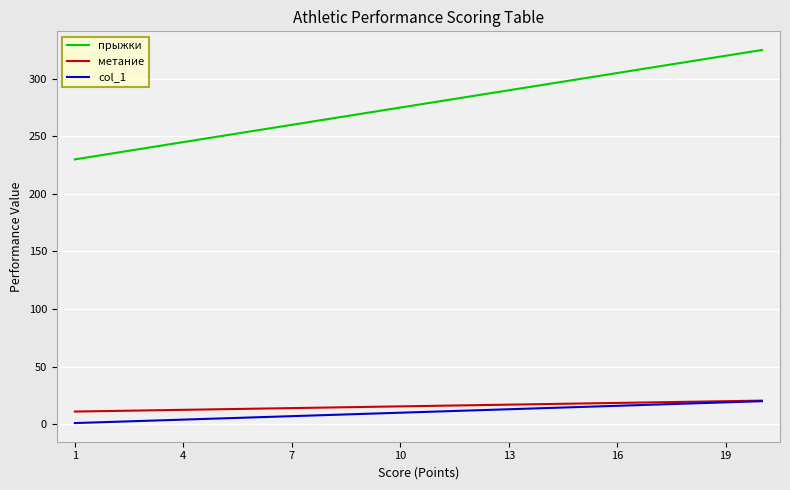

Which series has the largest total across all categories?

прыжки